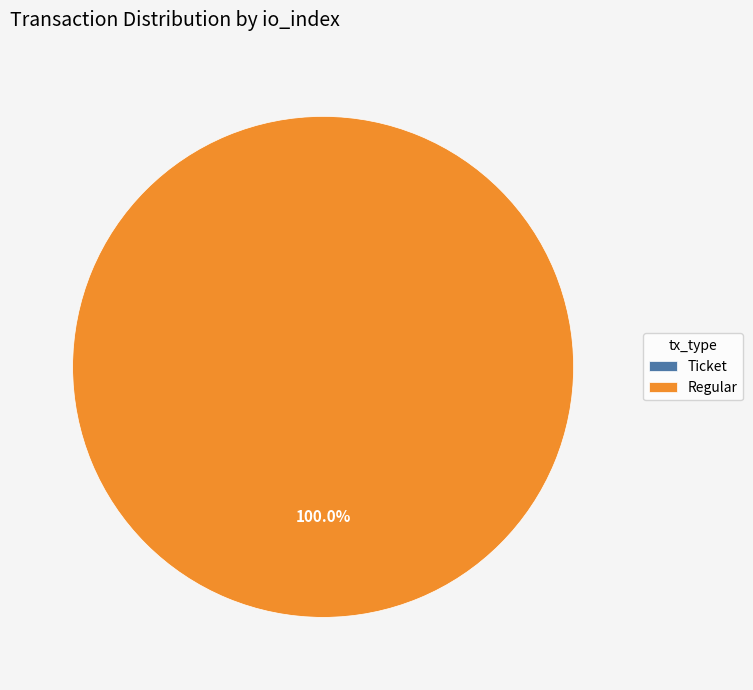

What is the change in value from Ticket (io_index=0) to Regular (io_index=1)?

+1